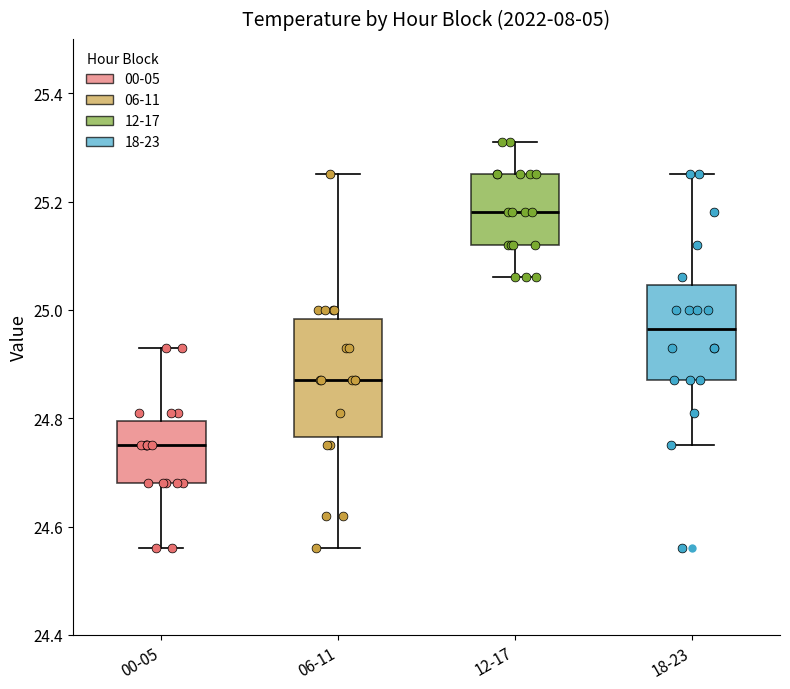

Where is the lower edge of the box for 00-05 on the y-axis? The values are not printed on the chart, so give them approximately, as read against the axis.

24.68